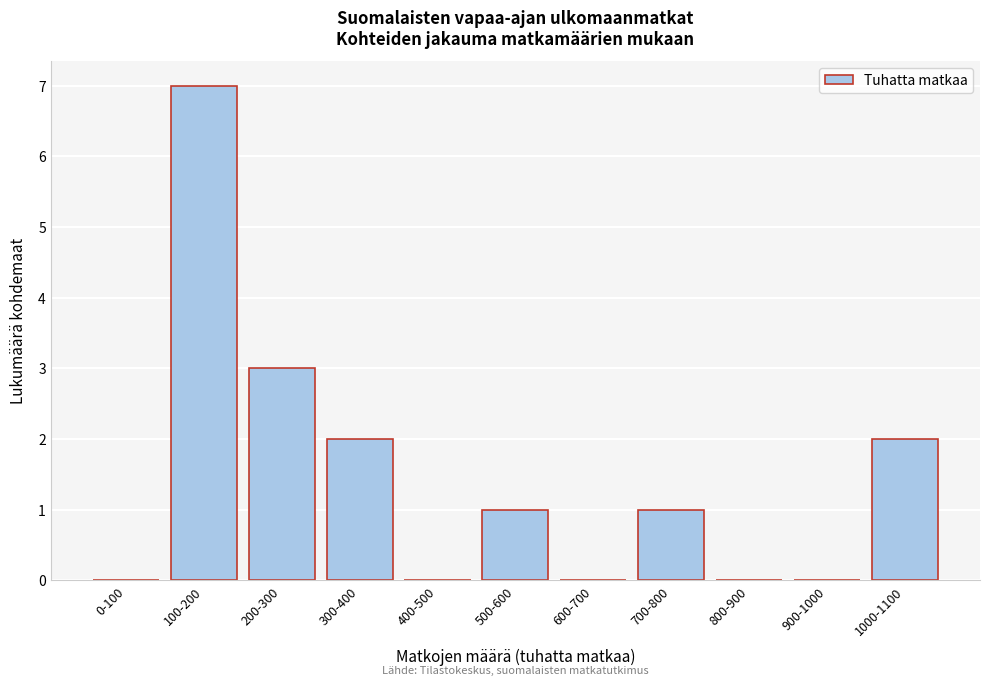

Reading left to right, list all the values displayed in this chart.

0-100=0	100-200=7	200-300=3	300-400=2	400-500=0	500-600=1	600-700=0	700-800=1	800-900=0	900-1000=0	1000-1100=2